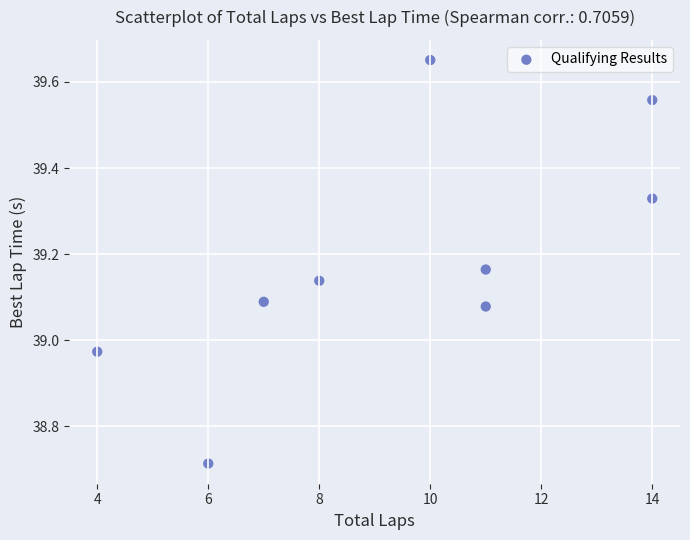

What is the average X value?

9.4